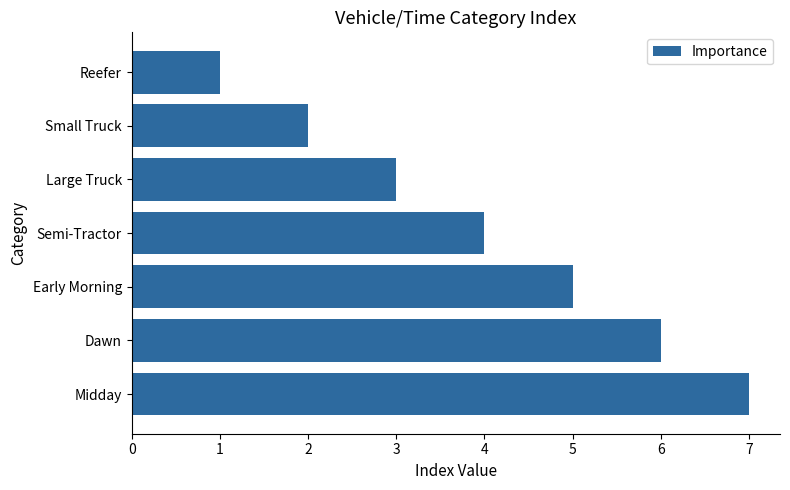

What is the average value?

4